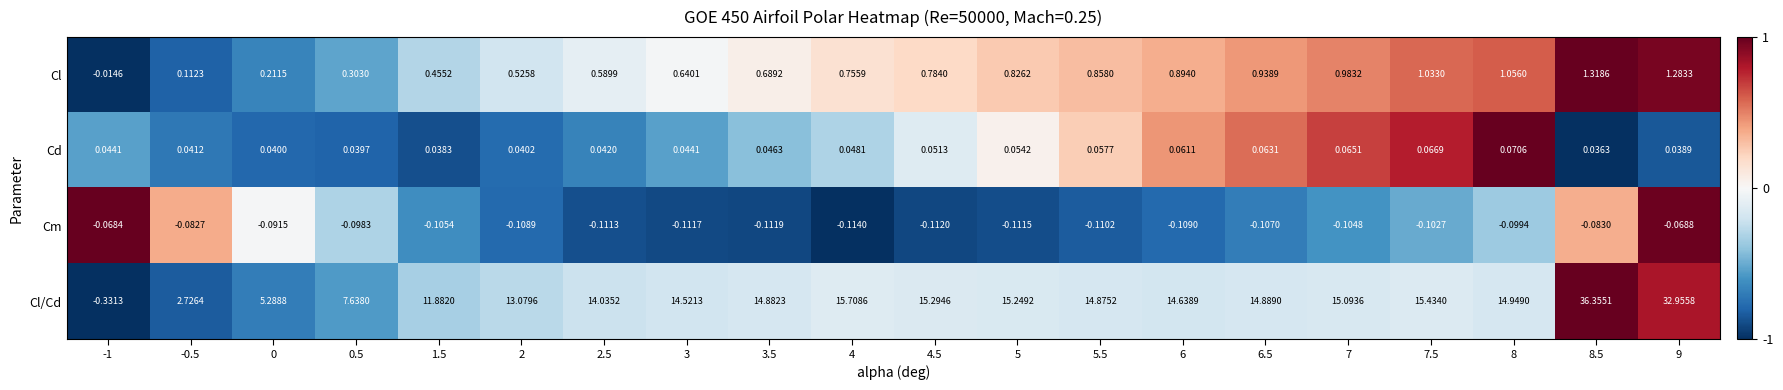

What is the spread (max minus min) of values at 8?

15.0